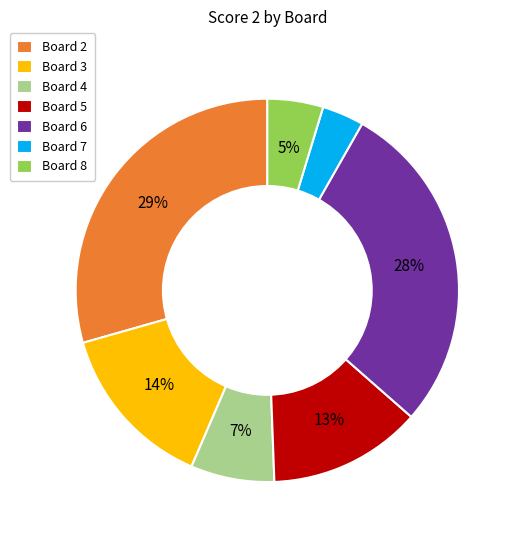

To the nearest percent, what is the average slice percentage?

14%